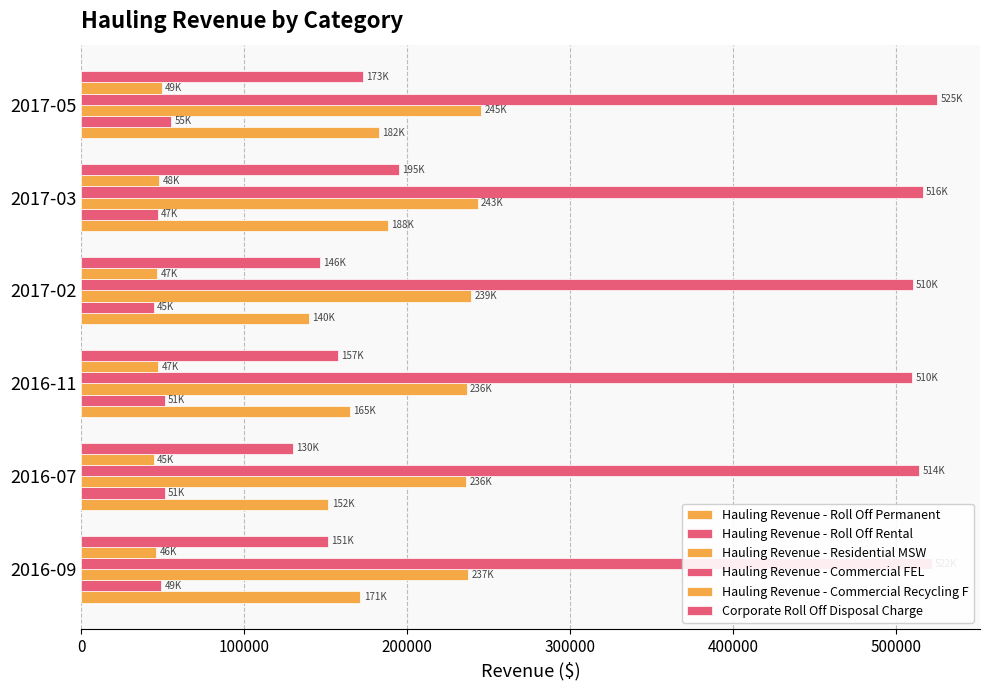

What is the sum of all Hauling Revenue - Commercial FEL values?

3096545.1